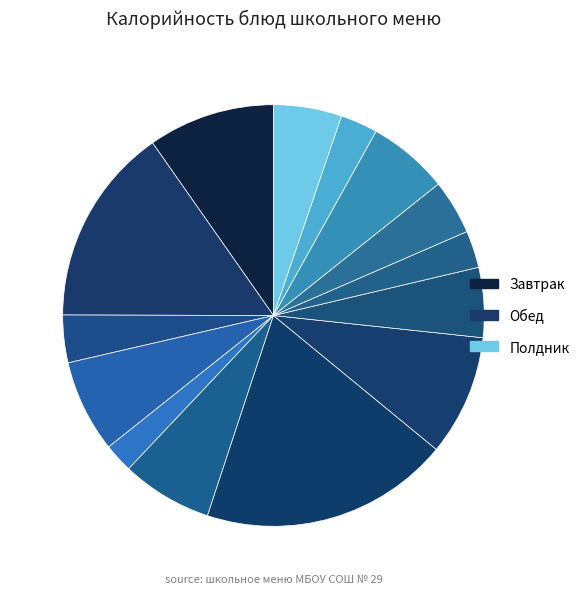

Does any single category account for the majority?

No